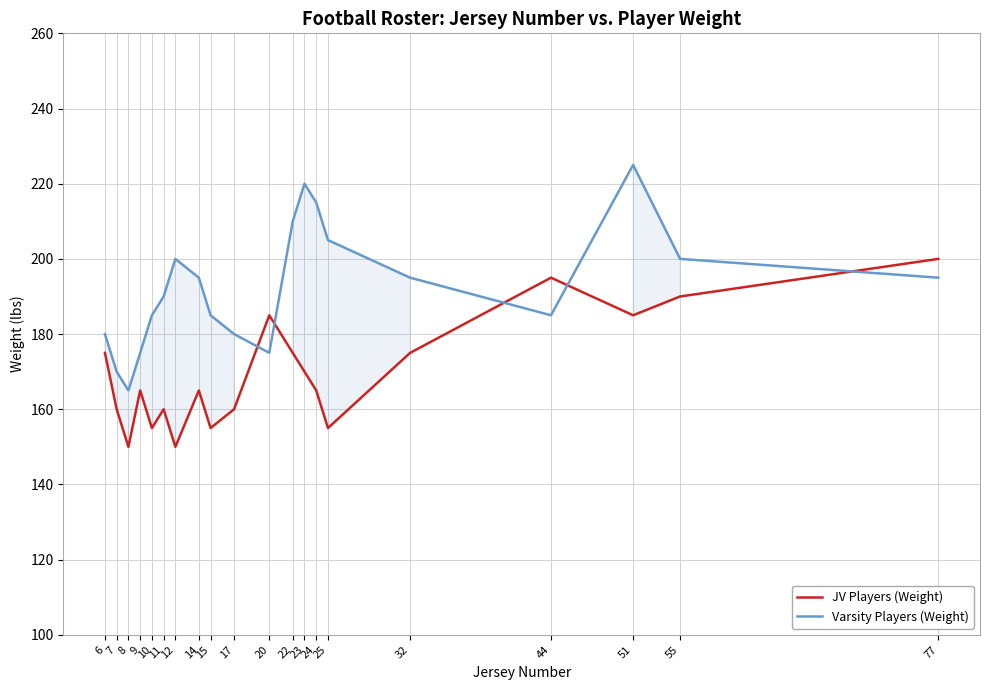

Is this an area chart (filled region under the line)?

No